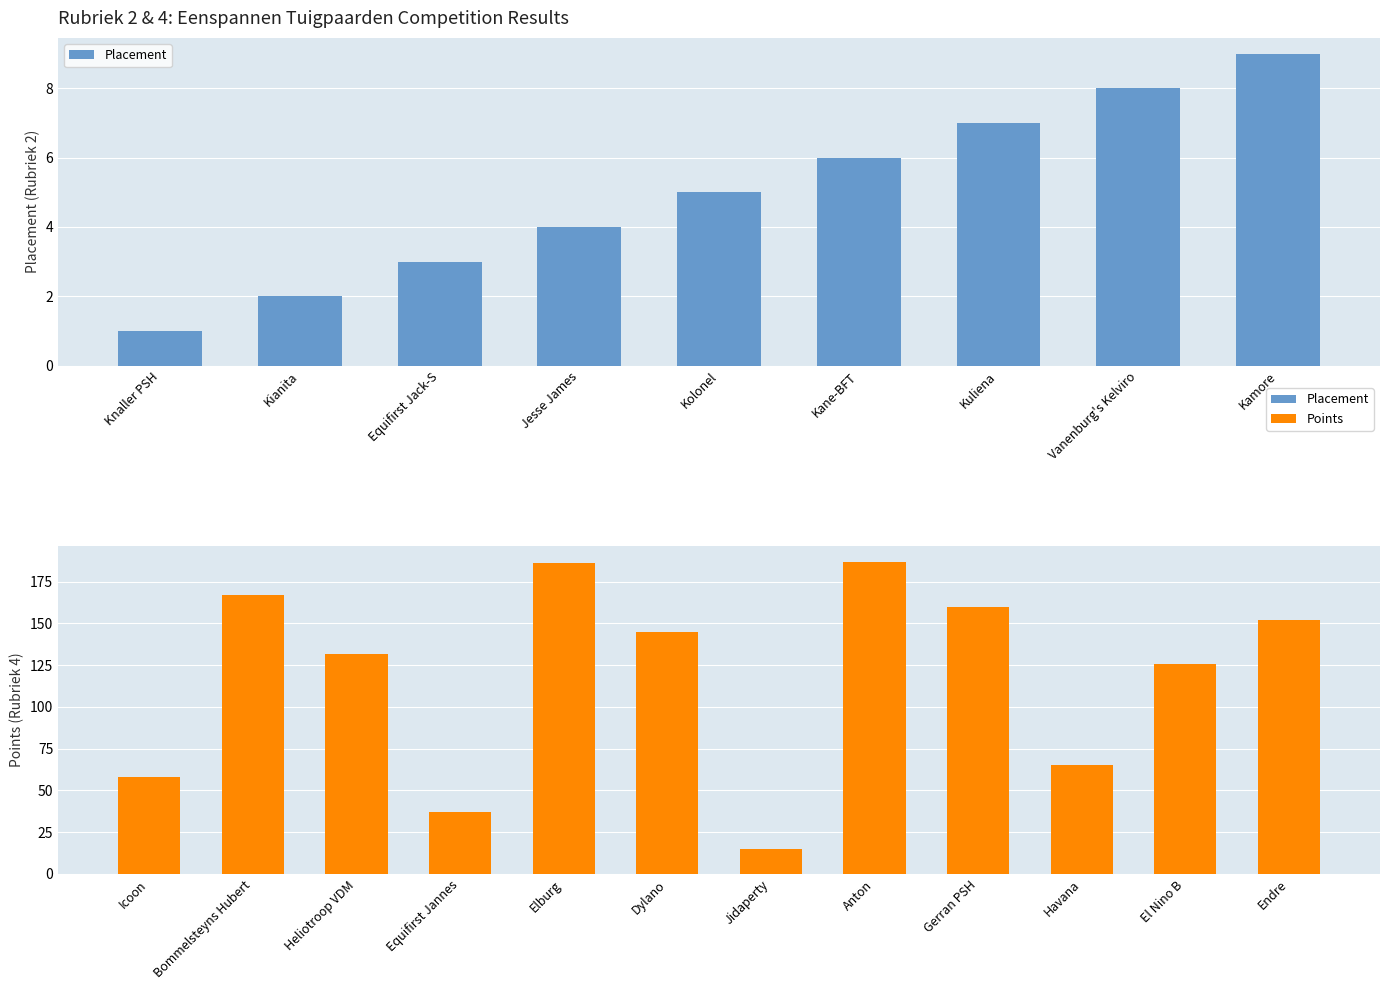

What is the sum of the values at Gerran PSH and El Nino B?

286